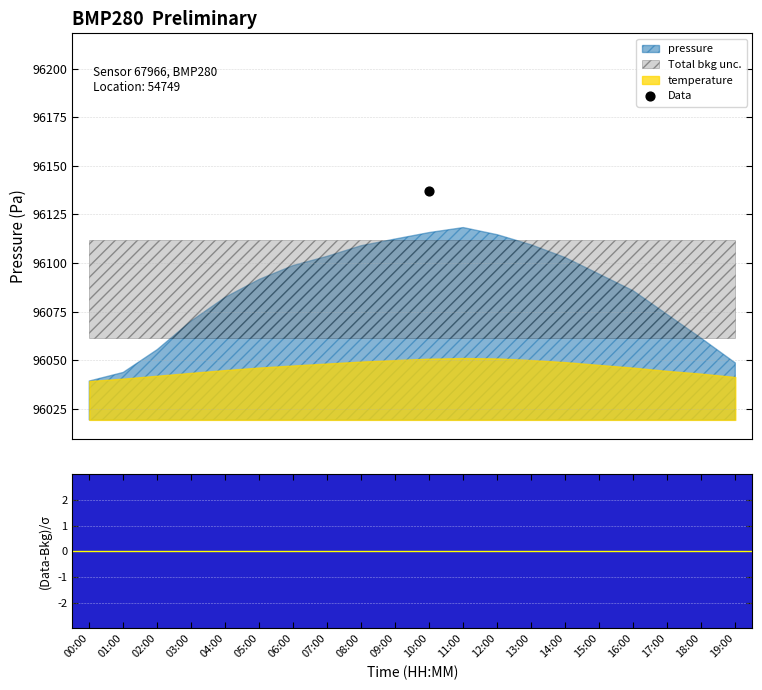

Is the value of pressure at 12:00 greater than the value of temperature at 05:00?

Yes